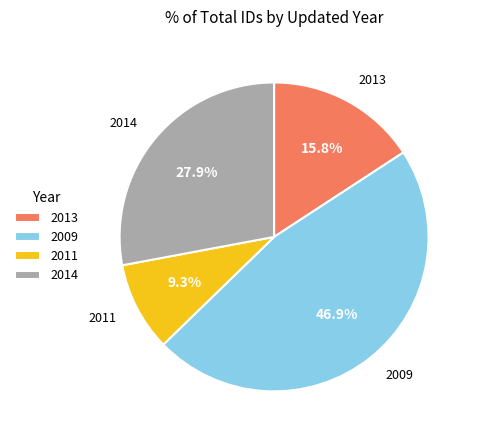

How many segments does this pie chart have?

4